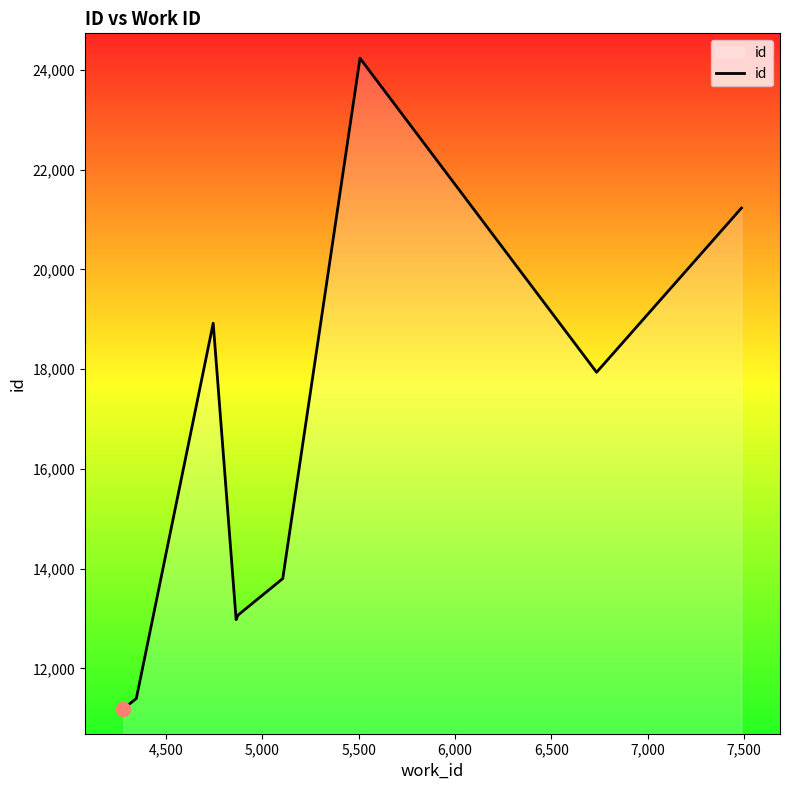

Is it true that the value at 7,500 is 33840?

False